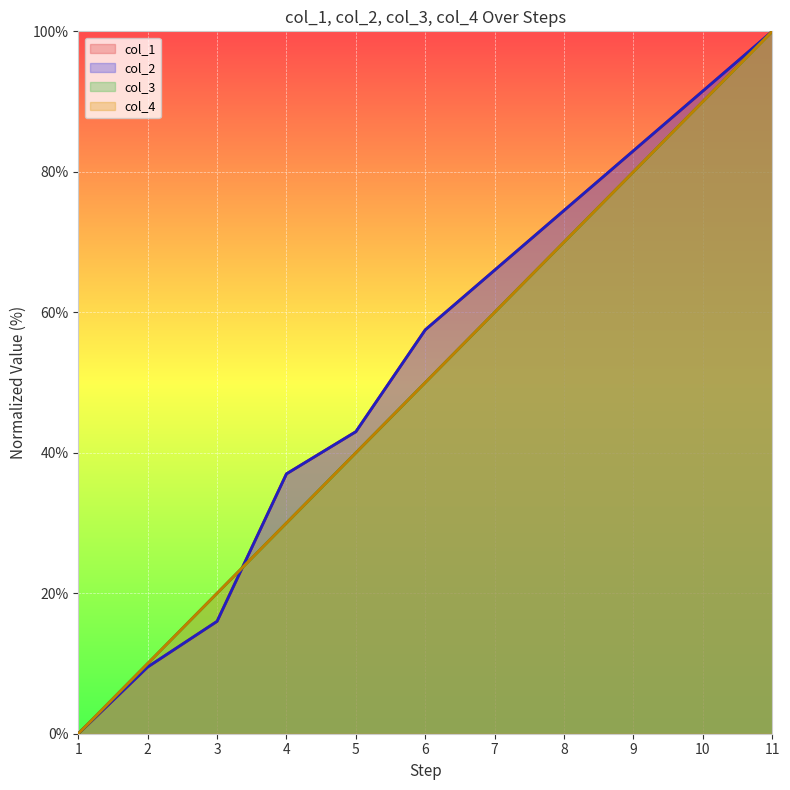

At which label does col_1 reach its peak?

11